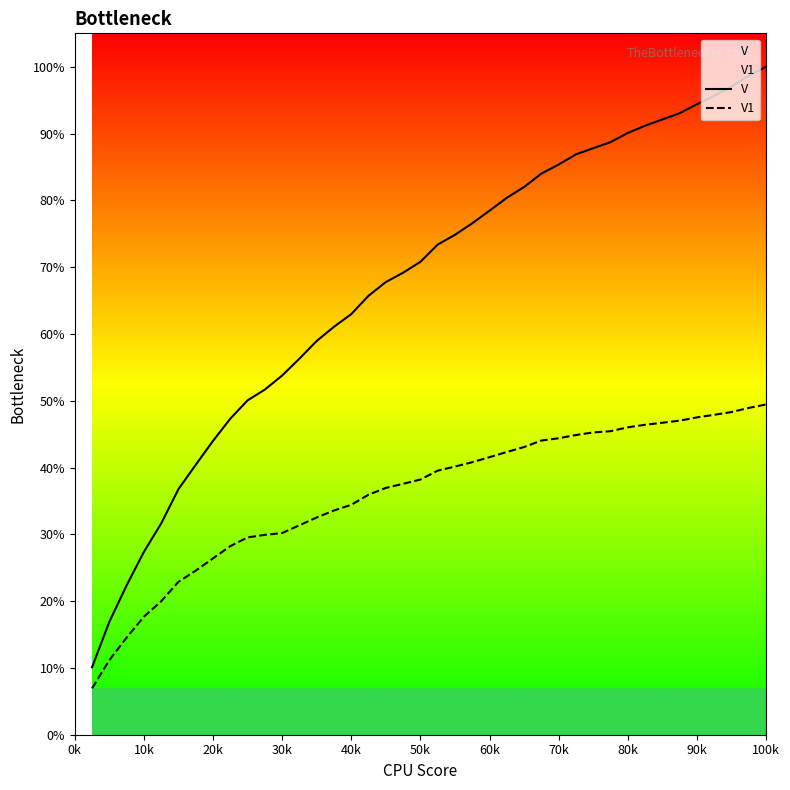

Does the chart display data point markers on the line(s)?

No